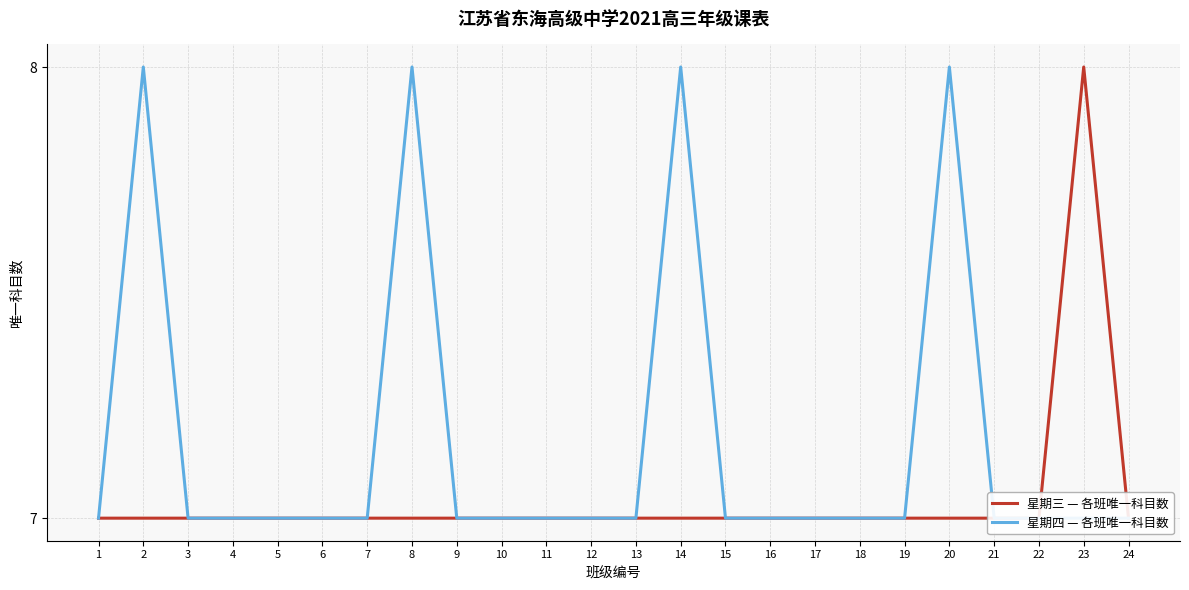

List the labels in order of 星期四 — 各班唯一科目数 value, smallest first.

1, 3, 4, 5, 6, 7, 9, 10, 11, 12, 13, 15, 16, 17, 18, 19, 21, 22, 23, 24, 2, 8, 14, 20